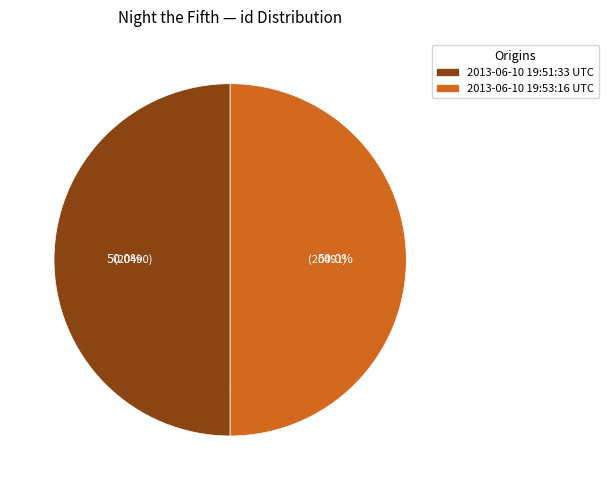

To the nearest percent, what is the average slice percentage?

50%